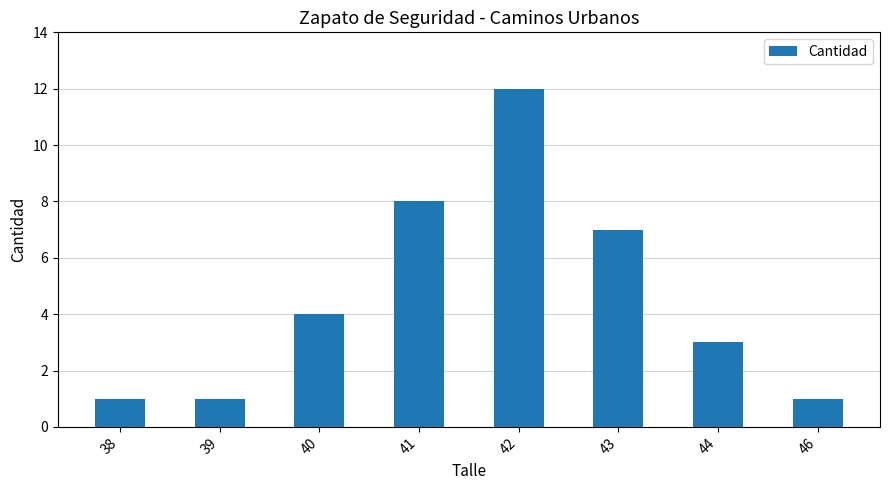

What is the value of the 2nd bar from the left?

1